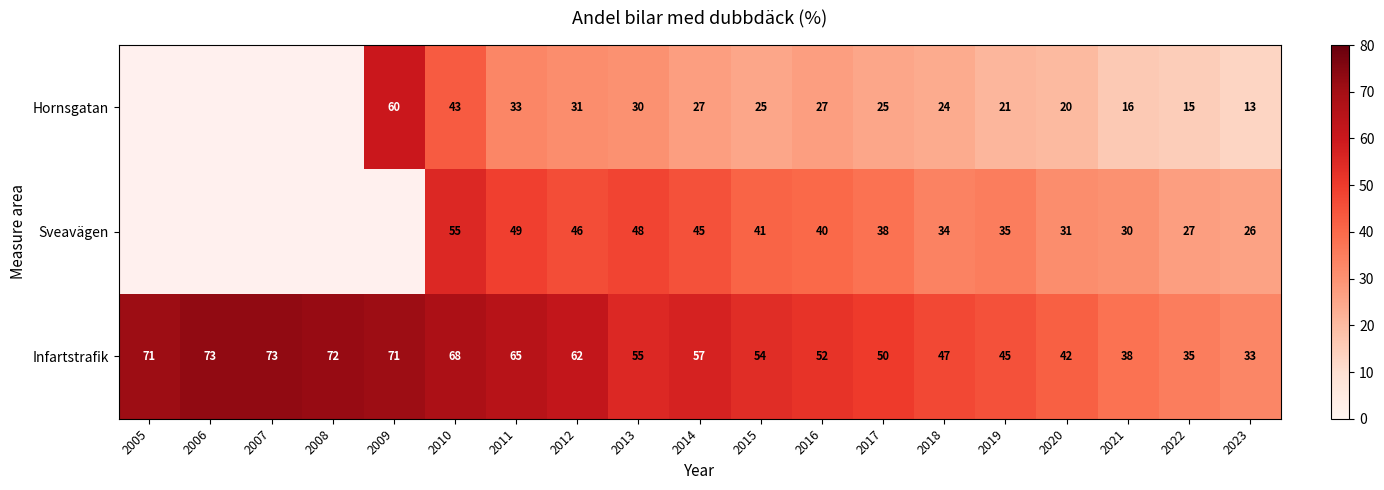

At which category is the sum across all series the highest?

2010